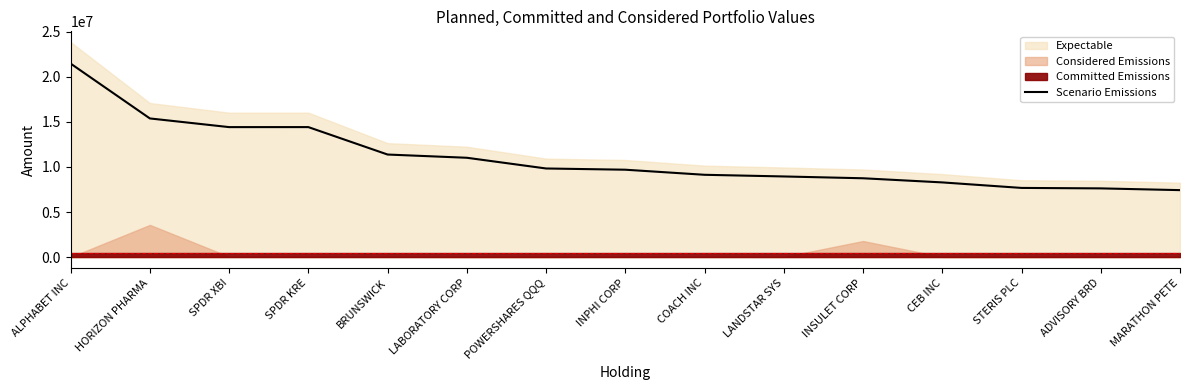

Where is the first local maximum?

SPDR KRE